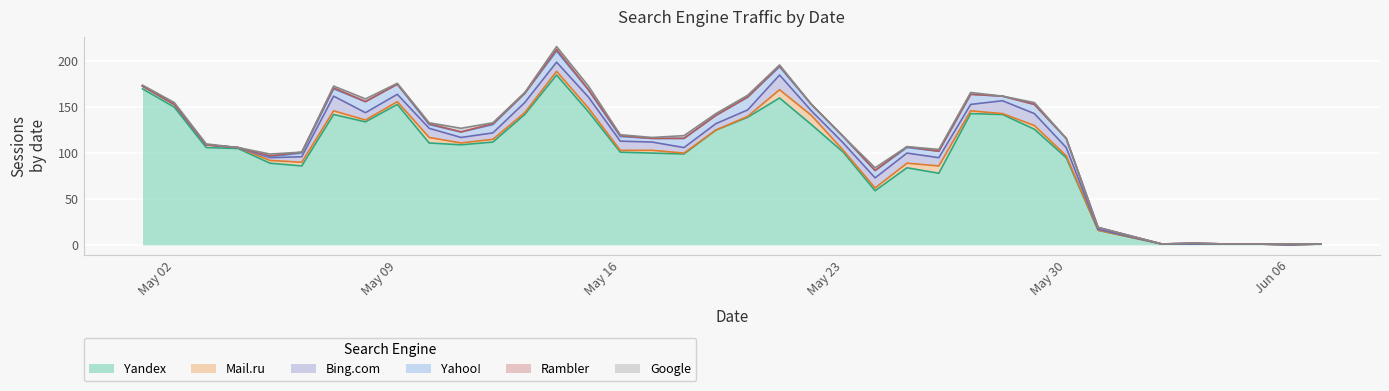

Which label corresponds to the smallest value in the chart?

2016-06-06